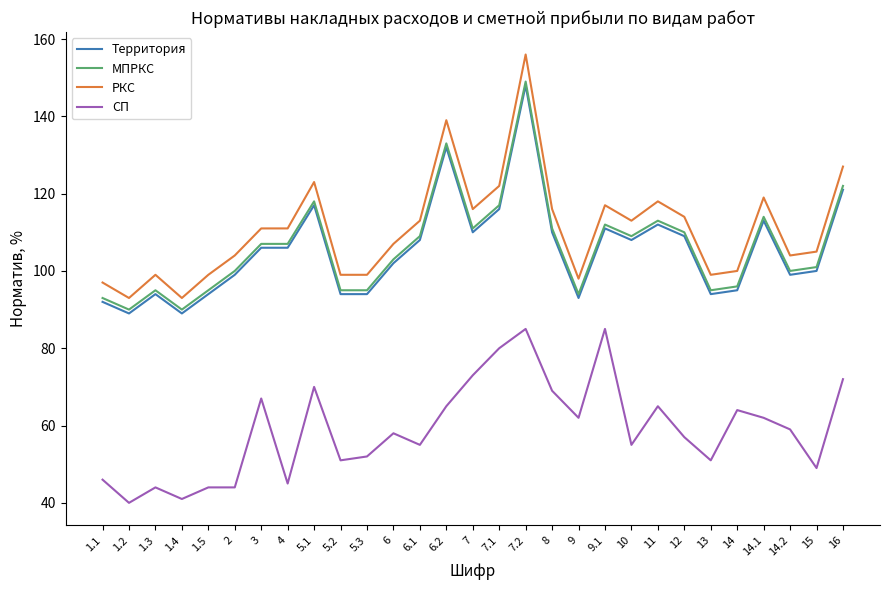

Read the Территория value at 16.

121